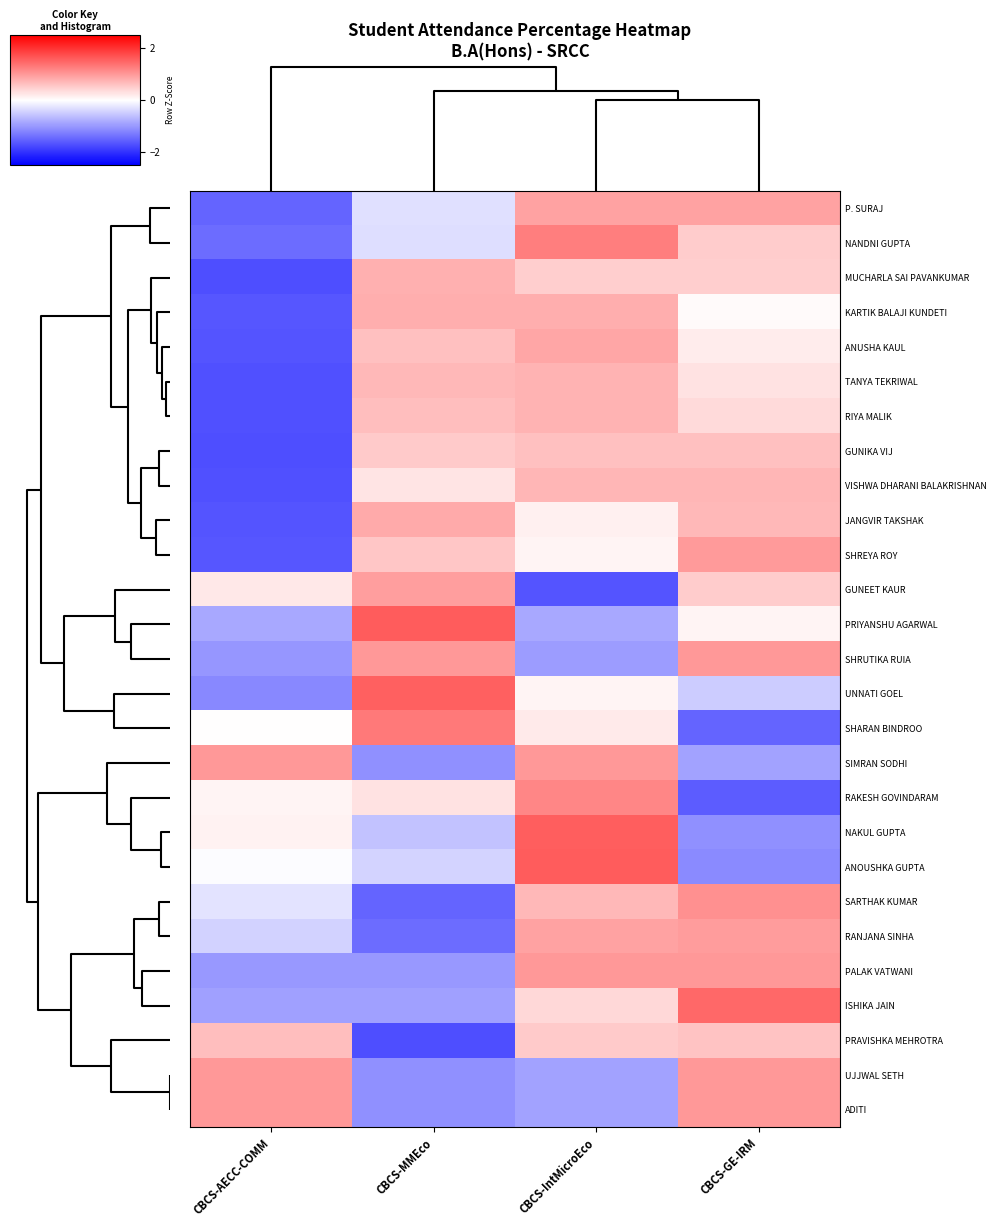

Reading right to left, what are all the values shown in this chart?

P. SURAJ: CBCS-GE-IRM=0.9	CBCS-IntMicroEco=0.9	CBCS-MMEco=-0.3	CBCS-AECC-COMM=-1.5
NANDNI GUPTA: CBCS-GE-IRM=0.5	CBCS-IntMicroEco=1.3	CBCS-MMEco=-0.3	CBCS-AECC-COMM=-1.4
MUCHARLA SAI PAVANKUMAR: CBCS-GE-IRM=0.5	CBCS-IntMicroEco=0.5	CBCS-MMEco=0.8	CBCS-AECC-COMM=-1.7
KARTIK BALAJI KUNDETI: CBCS-GE-IRM=0.1	CBCS-IntMicroEco=0.8	CBCS-MMEco=0.8	CBCS-AECC-COMM=-1.6
ANUSHA KAUL: CBCS-GE-IRM=0.2	CBCS-IntMicroEco=0.9	CBCS-MMEco=0.6	CBCS-AECC-COMM=-1.7
TANYA TEKRIWAL: CBCS-GE-IRM=0.3	CBCS-IntMicroEco=0.7	CBCS-MMEco=0.7	CBCS-AECC-COMM=-1.7
RIYA MALIK: CBCS-GE-IRM=0.4	CBCS-IntMicroEco=0.7	CBCS-MMEco=0.6	CBCS-AECC-COMM=-1.7
GUNIKA VIJ: CBCS-GE-IRM=0.6	CBCS-IntMicroEco=0.6	CBCS-MMEco=0.5	CBCS-AECC-COMM=-1.7
VISHWA DHARANI BALAKRISHNAN: CBCS-GE-IRM=0.7	CBCS-IntMicroEco=0.7	CBCS-MMEco=0.3	CBCS-AECC-COMM=-1.7
JANGVIR TAKSHAK: CBCS-GE-IRM=0.7	CBCS-IntMicroEco=0.1	CBCS-MMEco=0.8	CBCS-AECC-COMM=-1.7
SHREYA ROY: CBCS-GE-IRM=1.0	CBCS-IntMicroEco=0.1	CBCS-MMEco=0.6	CBCS-AECC-COMM=-1.6
GUNEET KAUR: CBCS-GE-IRM=0.5	CBCS-IntMicroEco=-1.7	CBCS-MMEco=0.9	CBCS-AECC-COMM=0.2
PRIYANSHU AGARWAL: CBCS-GE-IRM=0.1	CBCS-IntMicroEco=-0.9	CBCS-MMEco=1.6	CBCS-AECC-COMM=-0.9
SHRUTIKA RUIA: CBCS-GE-IRM=1.0	CBCS-IntMicroEco=-1.0	CBCS-MMEco=1.0	CBCS-AECC-COMM=-1.0
UNNATI GOEL: CBCS-GE-IRM=-0.5	CBCS-IntMicroEco=0.1	CBCS-MMEco=1.5	CBCS-AECC-COMM=-1.2
SHARAN BINDROO: CBCS-GE-IRM=-1.5	CBCS-IntMicroEco=0.2	CBCS-MMEco=1.3	CBCS-AECC-COMM=0.0
SIMRAN SODHI: CBCS-GE-IRM=-0.9	CBCS-IntMicroEco=1.0	CBCS-MMEco=-1.1	CBCS-AECC-COMM=1.0
RAKESH GOVINDARAM: CBCS-GE-IRM=-1.6	CBCS-IntMicroEco=1.2	CBCS-MMEco=0.3	CBCS-AECC-COMM=0.1
NAKUL GUPTA: CBCS-GE-IRM=-1.1	CBCS-IntMicroEco=1.6	CBCS-MMEco=-0.6	CBCS-AECC-COMM=0.1
ANOUSHKA GUPTA: CBCS-GE-IRM=-1.1	CBCS-IntMicroEco=1.6	CBCS-MMEco=-0.4	CBCS-AECC-COMM=-0.0
SARTHAK KUMAR: CBCS-GE-IRM=1.1	CBCS-IntMicroEco=0.7	CBCS-MMEco=-1.5	CBCS-AECC-COMM=-0.3
RANJANA SINHA: CBCS-GE-IRM=1.0	CBCS-IntMicroEco=0.9	CBCS-MMEco=-1.4	CBCS-AECC-COMM=-0.4
PALAK VATWANI: CBCS-GE-IRM=1.0	CBCS-IntMicroEco=1.0	CBCS-MMEco=-1.0	CBCS-AECC-COMM=-1.0
ISHIKA JAIN: CBCS-GE-IRM=1.5	CBCS-IntMicroEco=0.4	CBCS-MMEco=-0.9	CBCS-AECC-COMM=-0.9
PRAVISHKA MEHROTRA: CBCS-GE-IRM=0.6	CBCS-IntMicroEco=0.5	CBCS-MMEco=-1.7	CBCS-AECC-COMM=0.6
UJJWAL SETH: CBCS-GE-IRM=1.0	CBCS-IntMicroEco=-0.9	CBCS-MMEco=-1.1	CBCS-AECC-COMM=1.0
ADITI: CBCS-GE-IRM=1.0	CBCS-IntMicroEco=-0.9	CBCS-MMEco=-1.1	CBCS-AECC-COMM=1.0